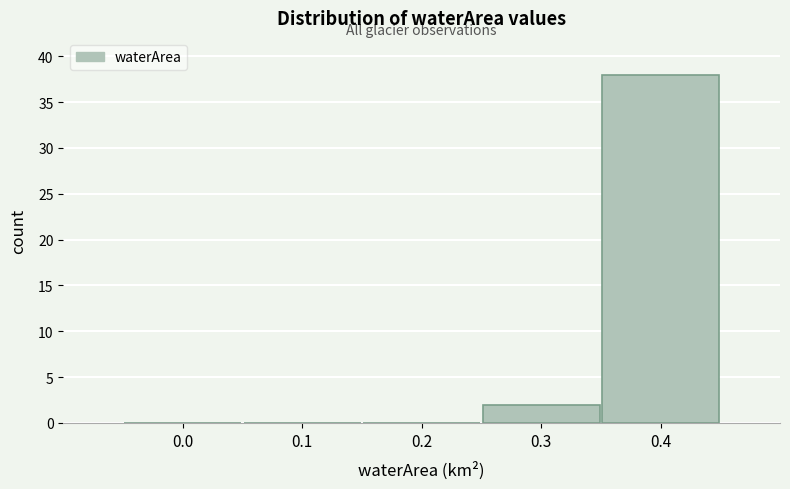

Reading left to right, what are all the values shown in this chart?

0.0=0	0.1=0	0.2=0	0.3=2	0.4=38